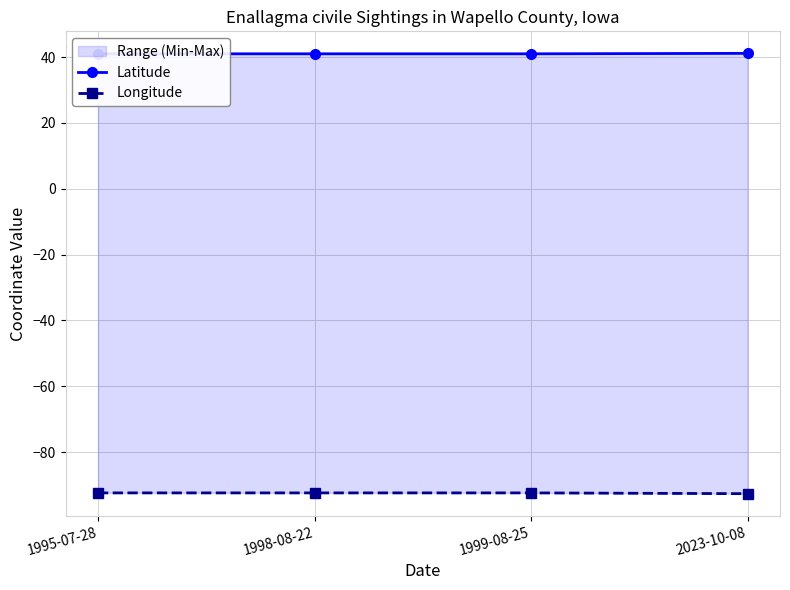

What is the difference between the maximum and minimum values in the Latitude series?

0.1